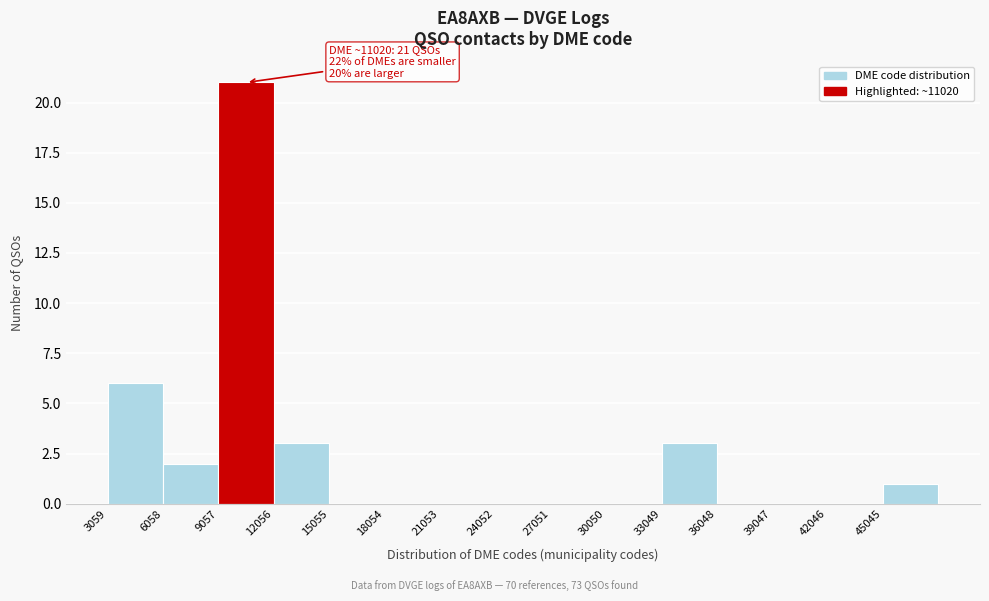

Over which range of the x-axis is the bar tallest?

9000 to 12000